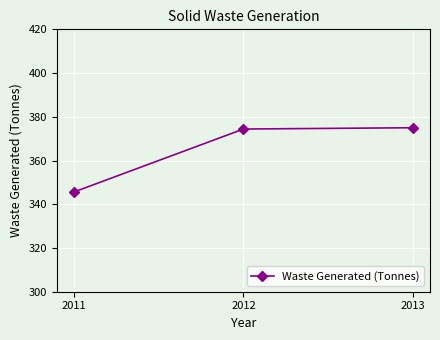

Reading right to left, what are all the values shown in this chart?

375.0	374.4	345.6